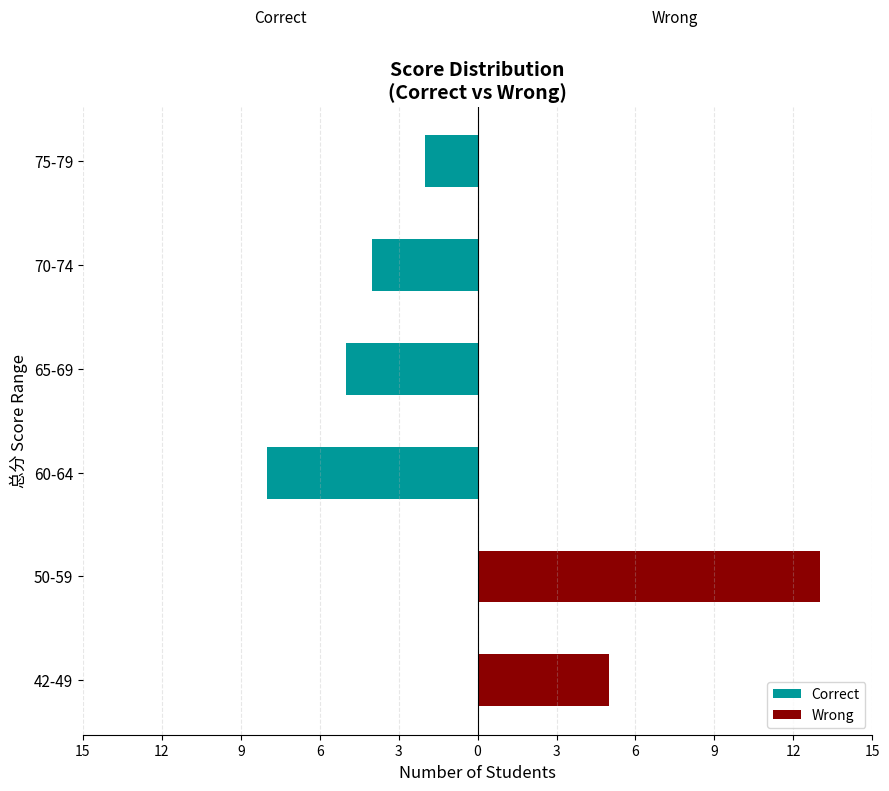

Which has a higher value, 60-64 or 70-74?

70-74